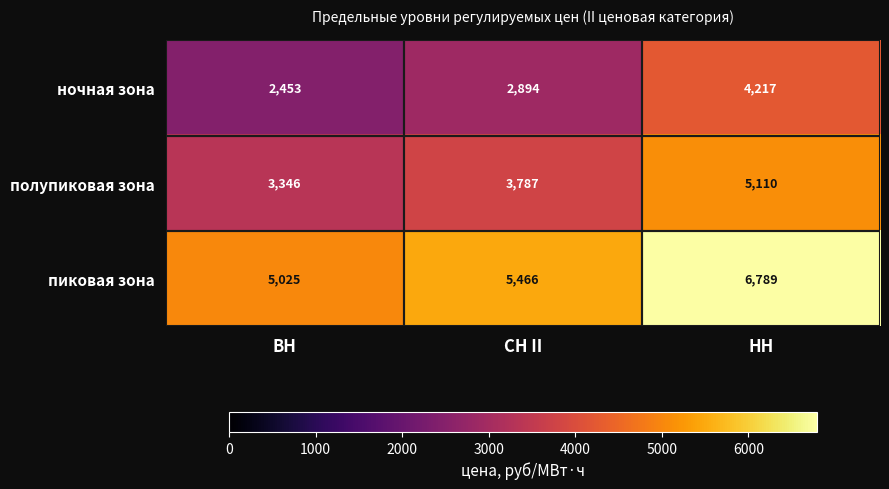

What is the greatest value displayed?

6789